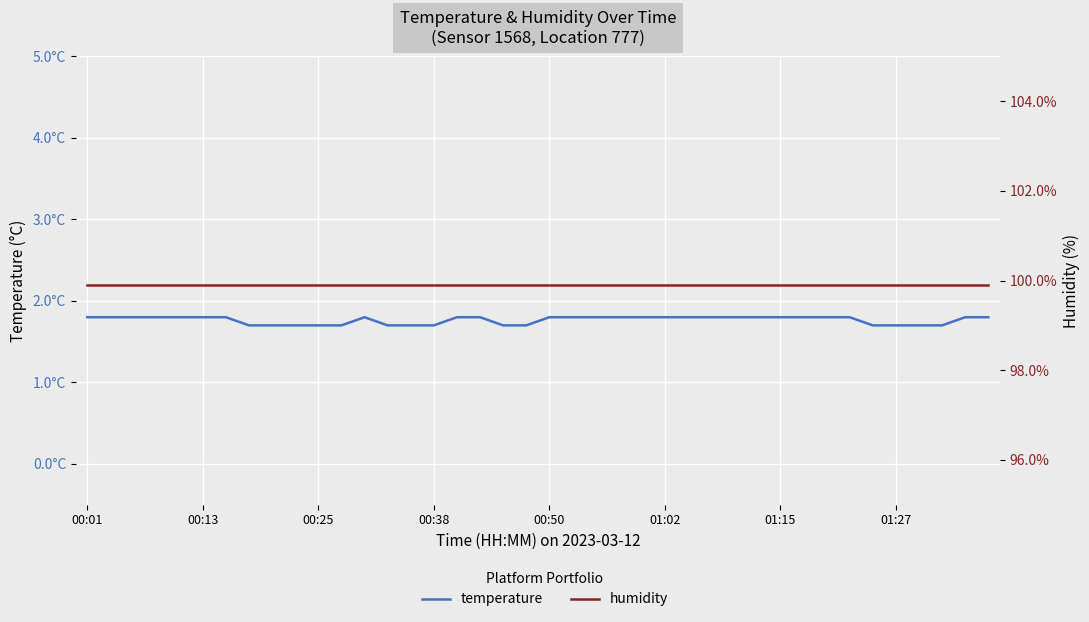

True or false: temperature and humidity intersect in this chart.

False